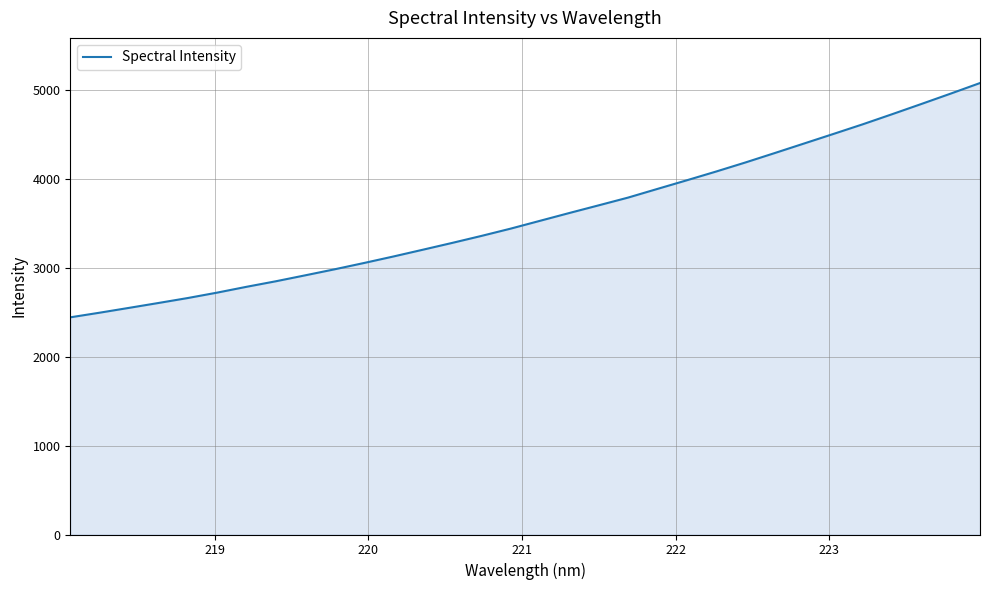

What is the greatest value displayed?

5076.9